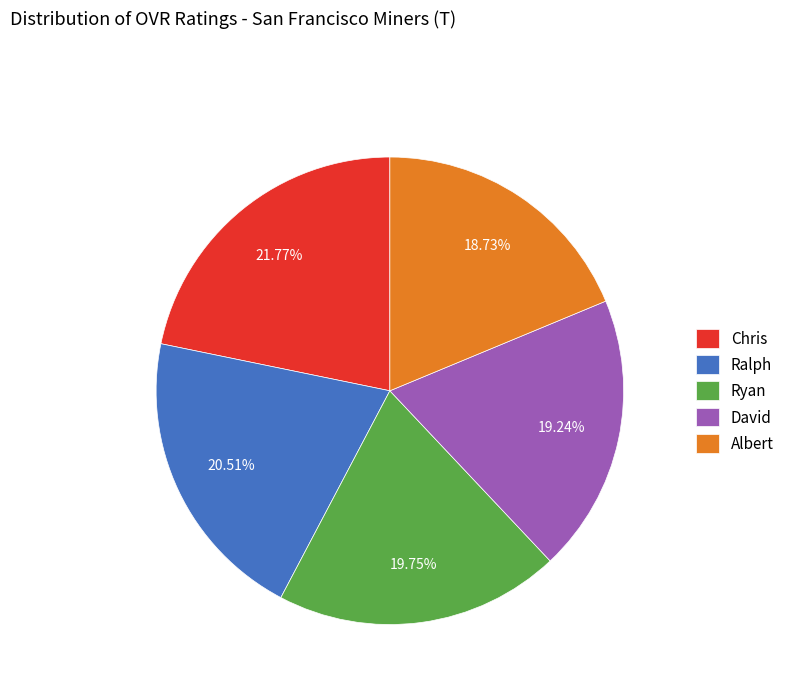

Is David the majority of the pie?

No